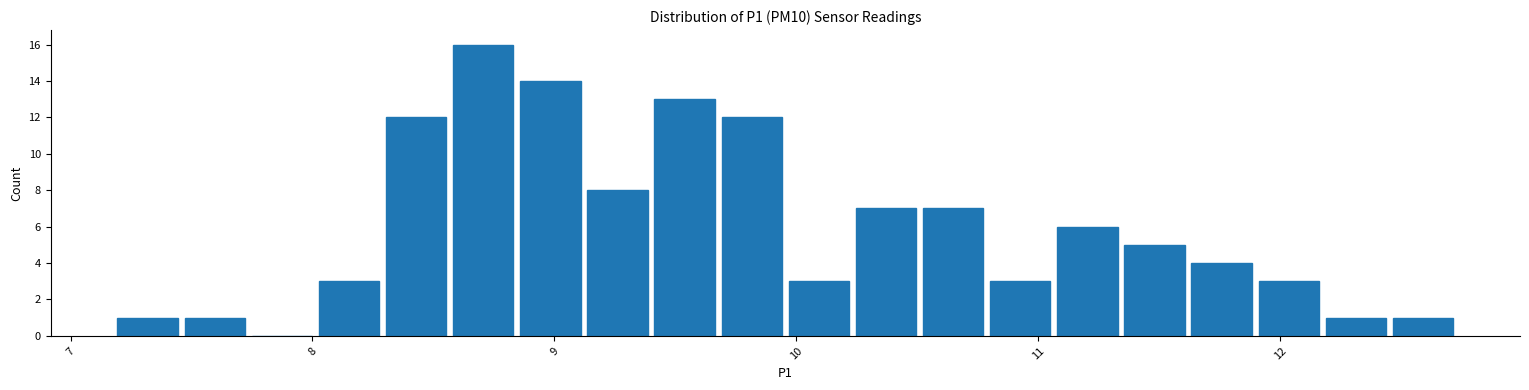

Read against the x-axis, roughly where is the centre of the tallest bar?

8.7